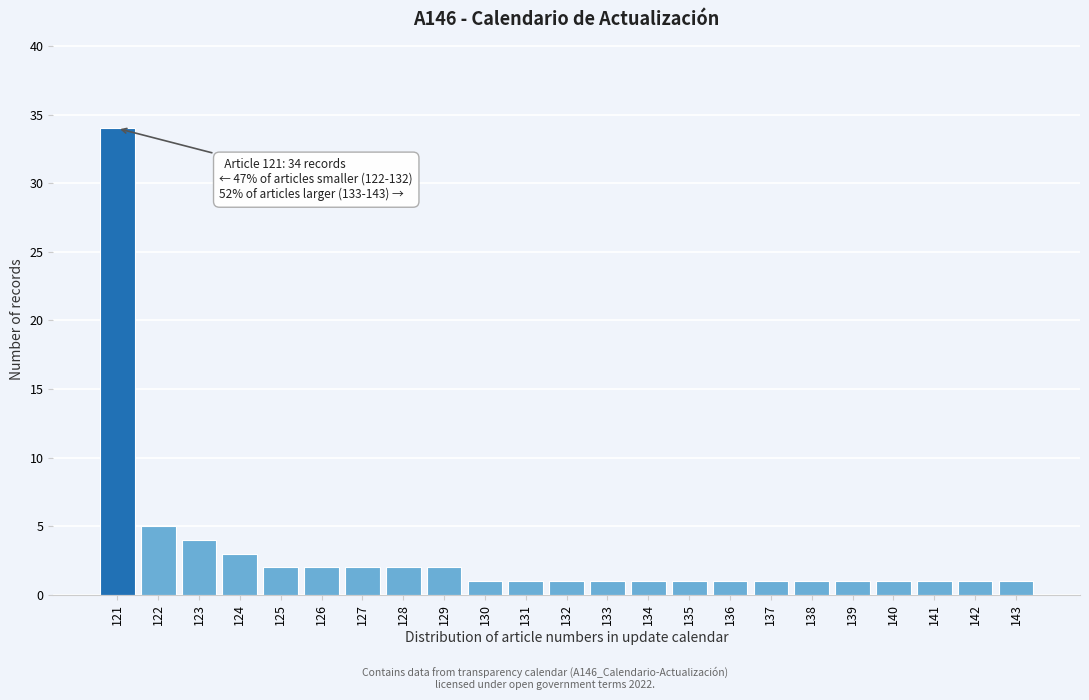

Reading left to right, transcribe all the data shown in this chart.

121=34	122=5	123=4	124=3	125=2	126=2	127=2	128=2	129=2	130=1	131=1	132=1	133=1	134=1	135=1	136=1	137=1	138=1	139=1	140=1	141=1	142=1	143=1